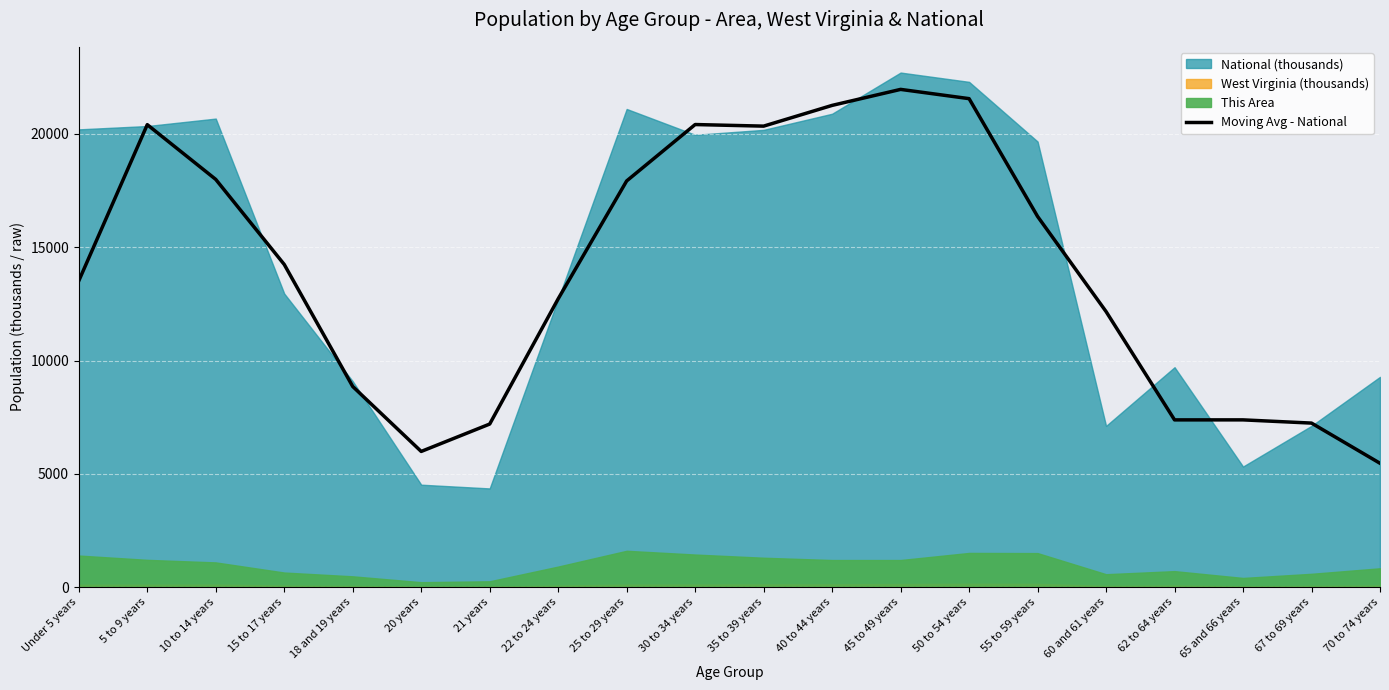

What is the lowest value of the Moving Avg - National series?

5464.5